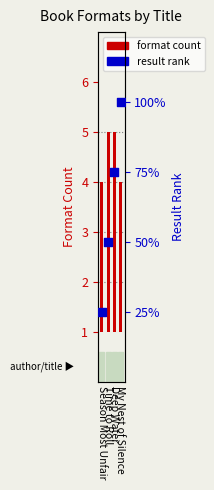

What is the total value across all series at Season Most Unfair?

4